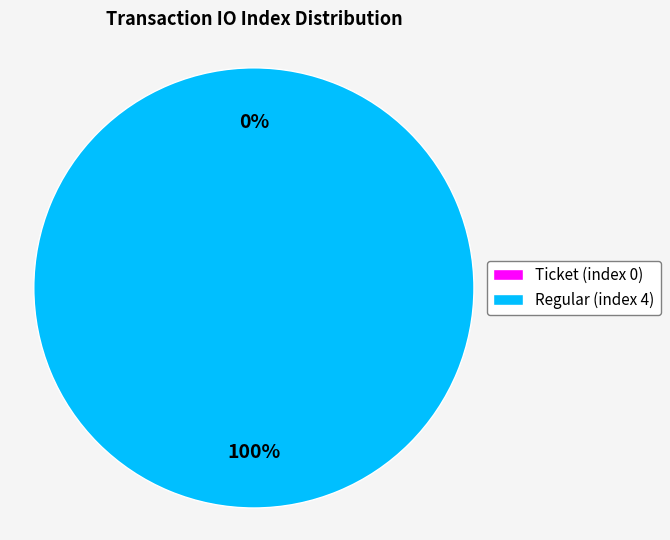

The Regular (index 4) slice represents 100% of the pie. True or false?

True